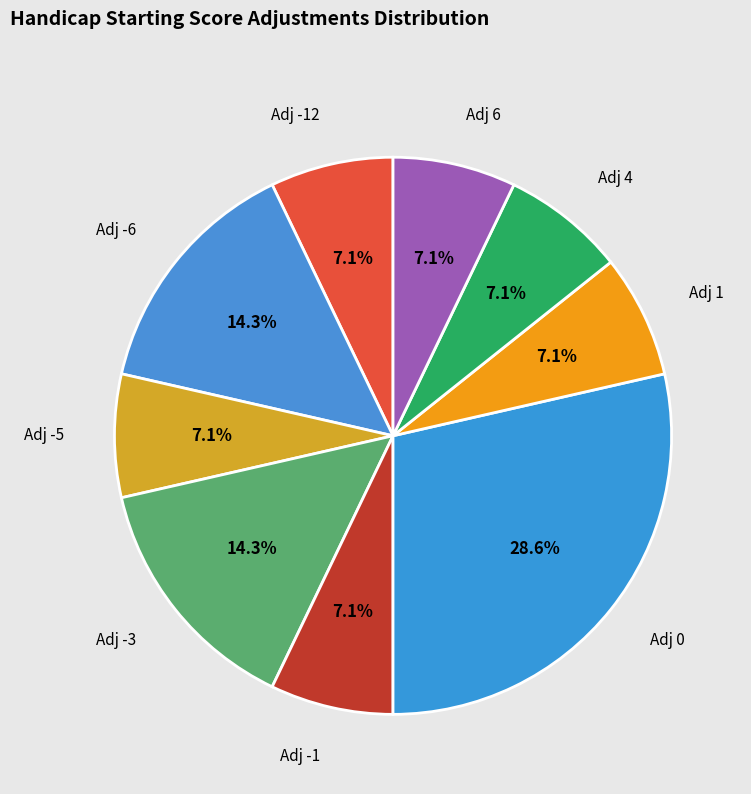

Count the number of slices in the pie.

9